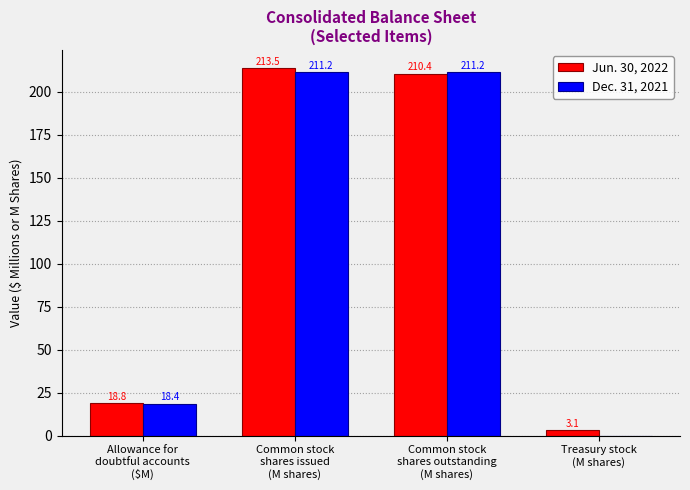

What is the maximum value shown in the chart?

213.5